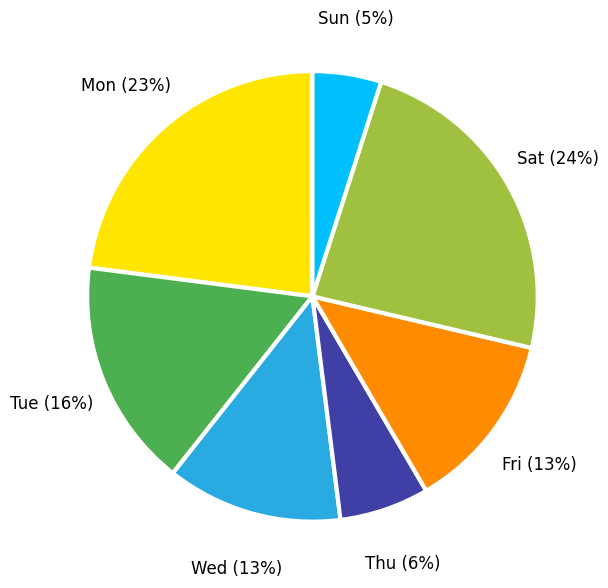

To the nearest percent, what is the average slice percentage?

14%